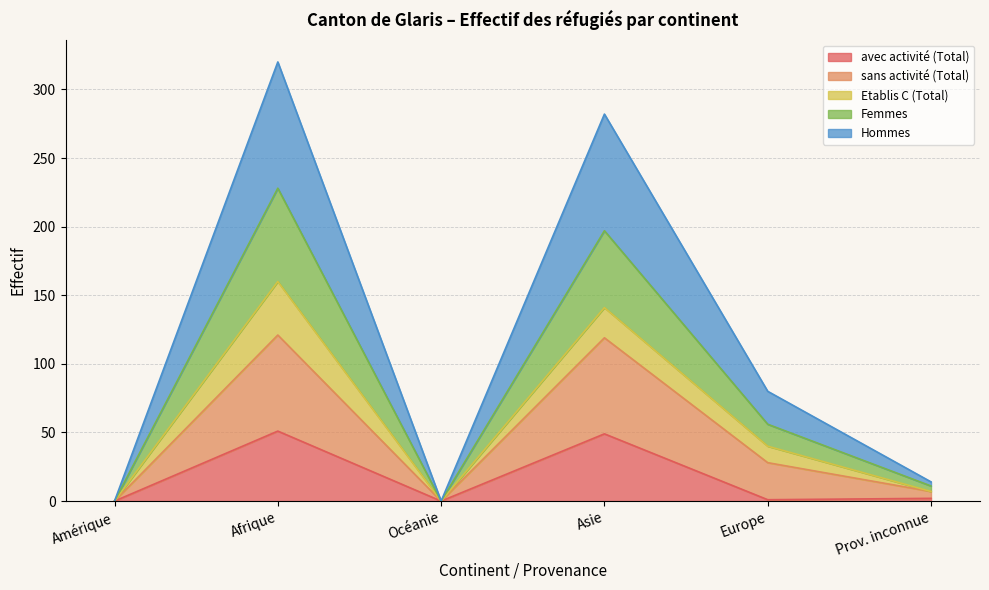

Where does the avec activité (Total) series first go above 2?

Afrique